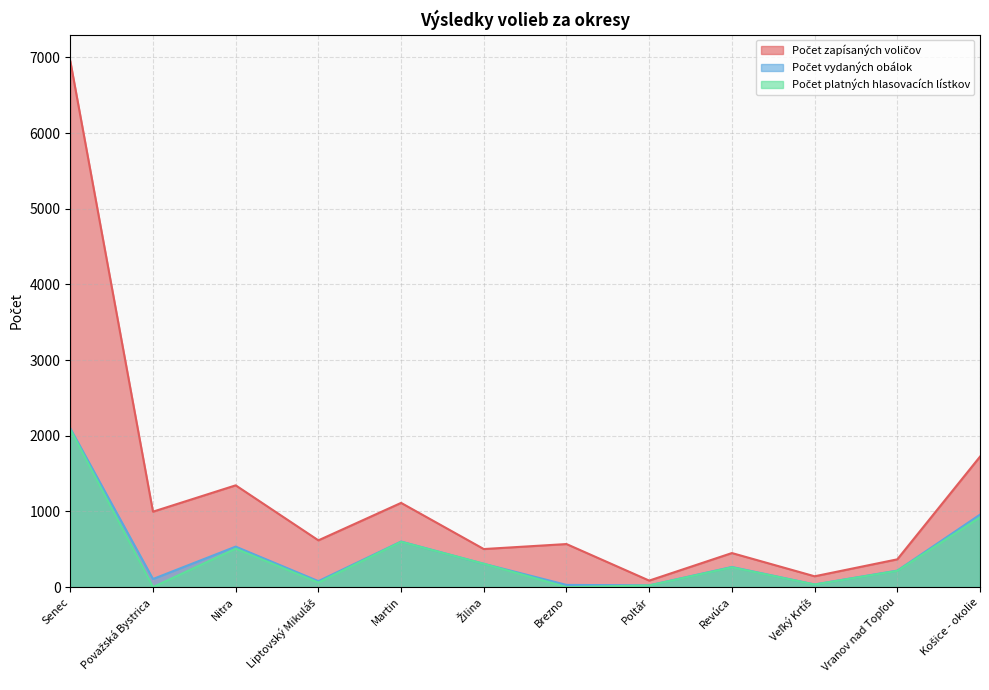

At which category is the sum across all series the highest?

Senec